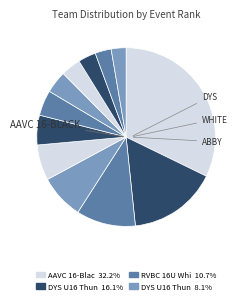

How many slices are in this pie chart?

12